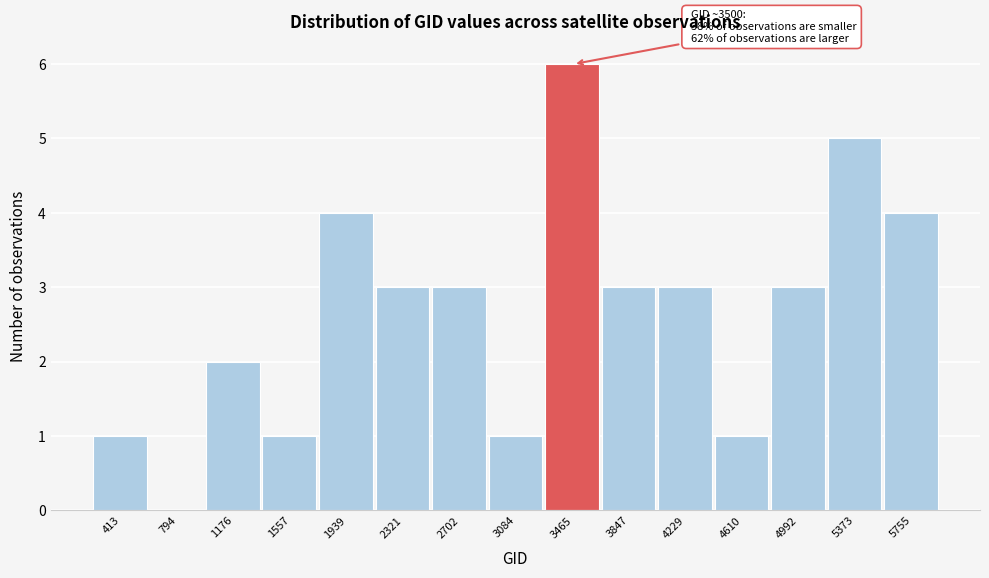

Reading left to right, extract all data points from this chart.

413=1	794=0	1176=2	1557=1	1939=4	2321=3	2702=3	3084=1	3465=6	3847=3	4229=3	4610=1	4992=3	5373=5	5755=4